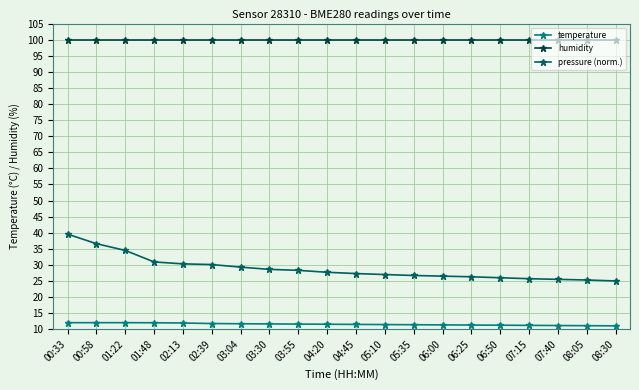

Rank the series at 00:33 from highest to lowest value.

humidity, pressure (norm.), temperature